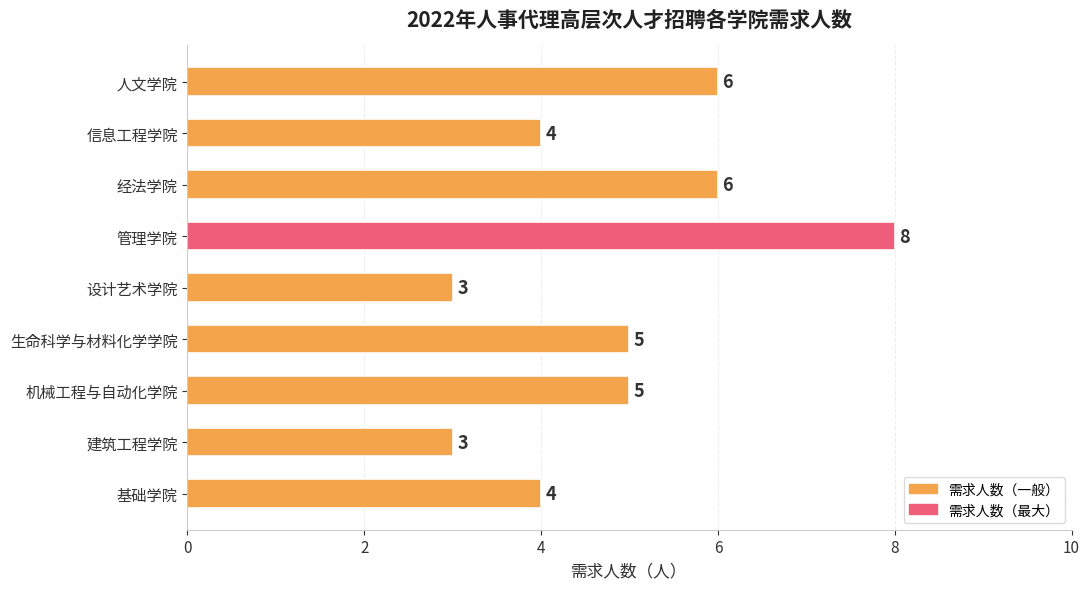

Which has a higher value, 管理学院 or 建筑工程学院?

管理学院